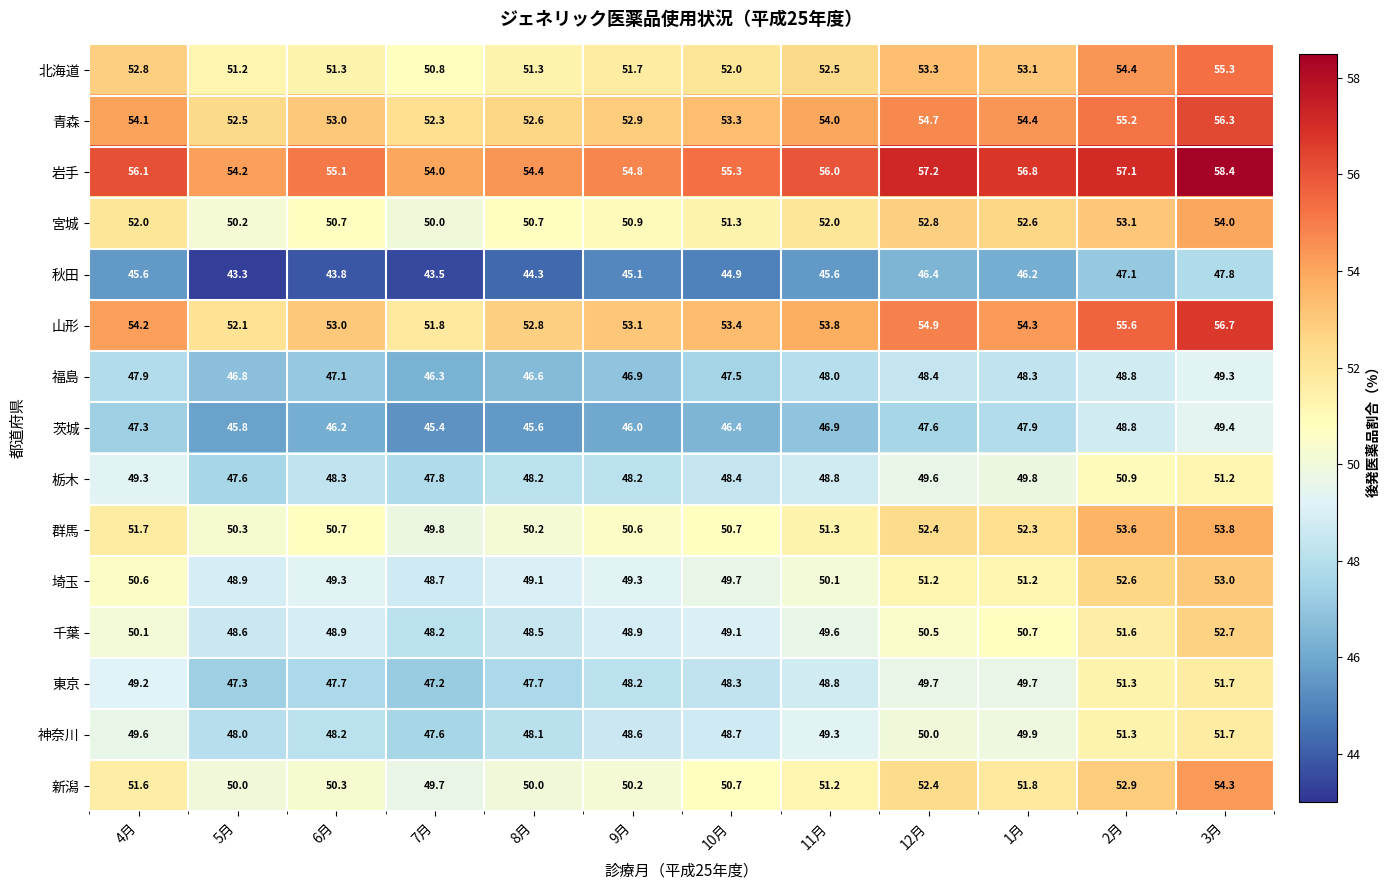

What is the sum of the 茨城 values at 9月 and 1月?

93.9